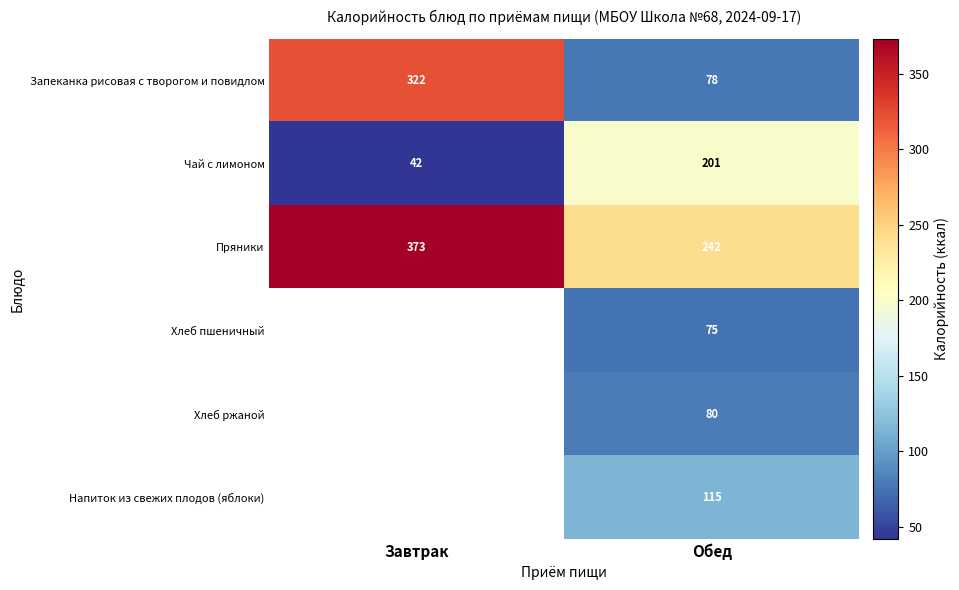

The value of Пряники at Обед is 242. True or false?

True